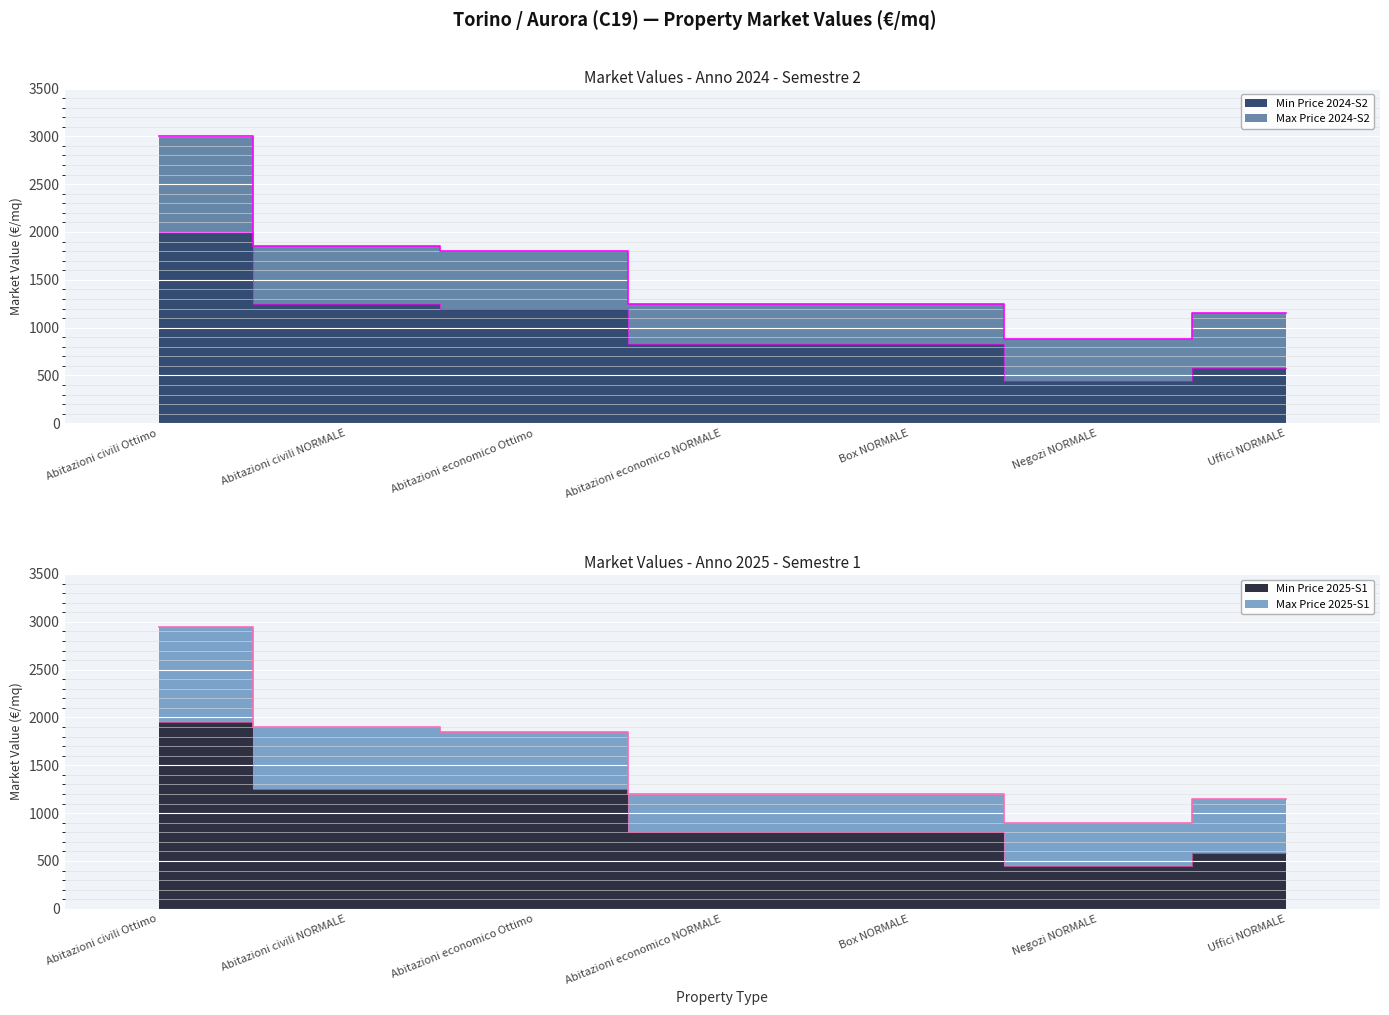

The Min Price 2025-S1 series shows 1250 at Abitazioni civili NORMALE. True or false?

True